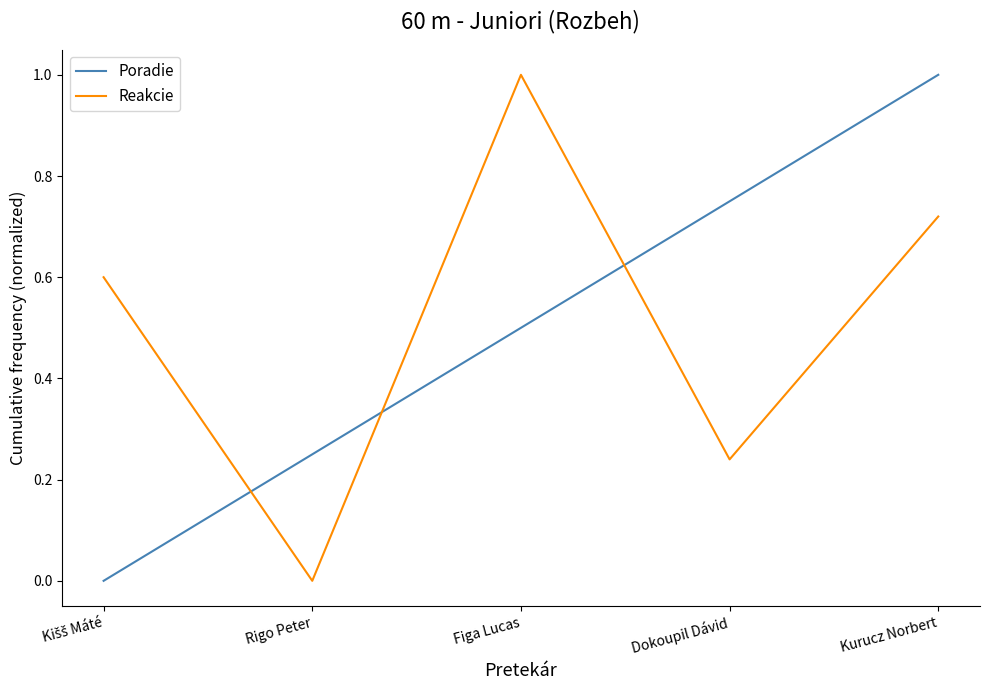

List the series in order of their overall mean, highest first.

Reakcie, Poradie